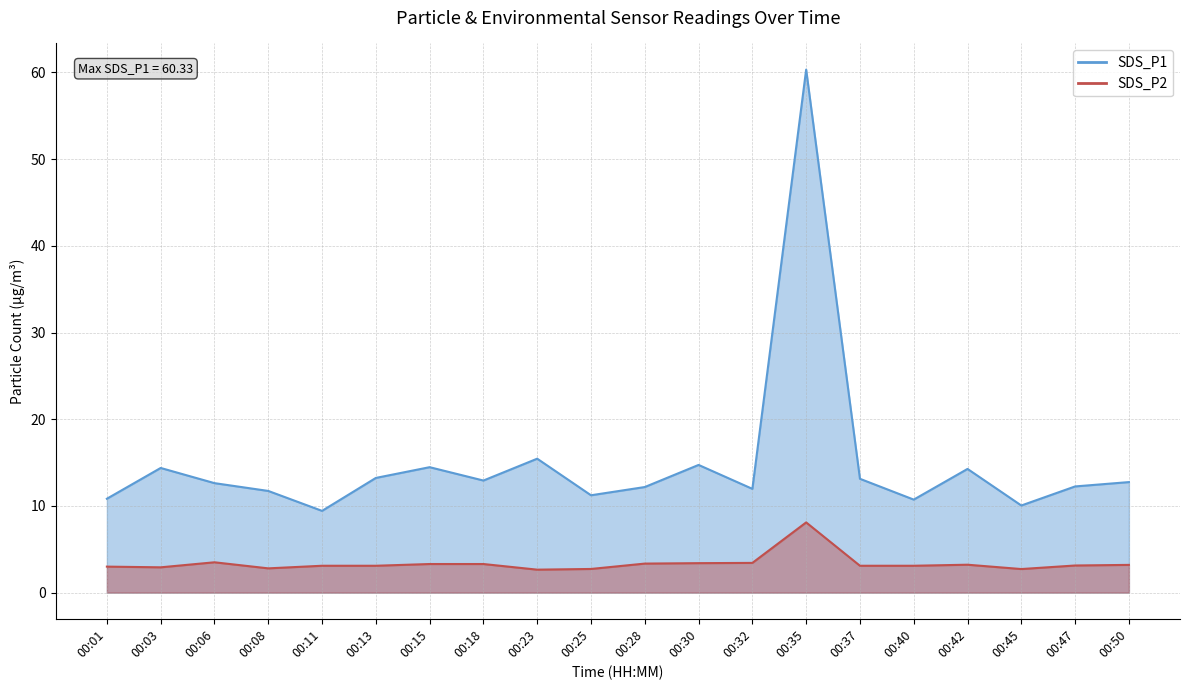

The value of SDS_P1 at 00:32 is 18.4. True or false?

False